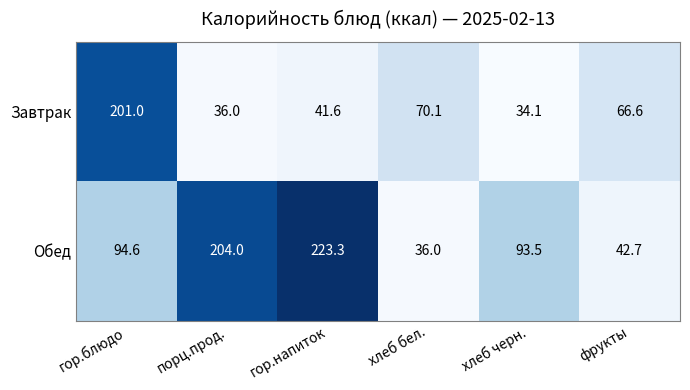

Reading right to left, transcribe all the data shown in this chart.

Завтрак: фрукты=66.6	хлеб черн.=34.1	хлеб бел.=70.1	гор.напиток=41.6	порц.прод.=36.0	гор.блюдо=201.0
Обед: фрукты=42.7	хлеб черн.=93.5	хлеб бел.=36.0	гор.напиток=223.3	порц.прод.=204.0	гор.блюдо=94.6